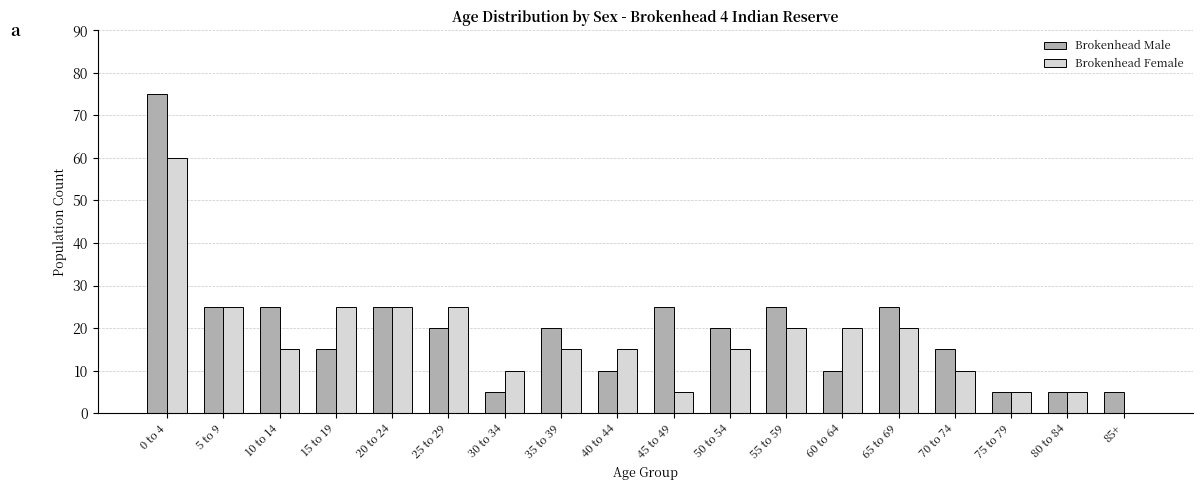

Is the value of Brokenhead Female at 60 to 64 greater than the value of Brokenhead Male at 40 to 44?

Yes